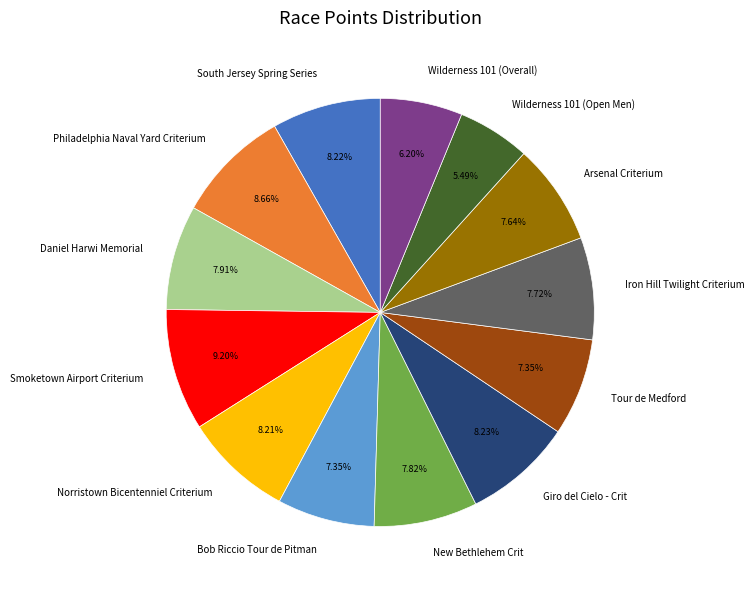

To the nearest percent, what is the difference between the largest and smallest slice percentages?

4%